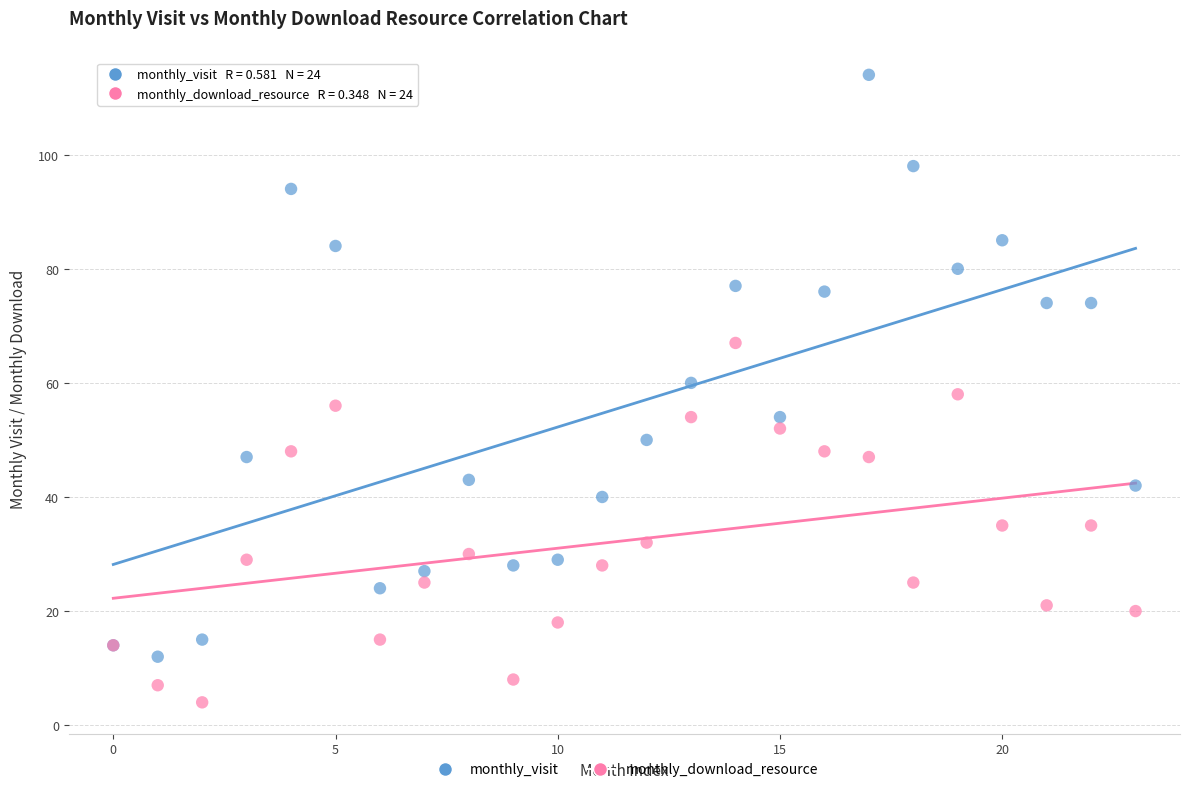

Which series contains the lowest Y value?

monthly_download_resource